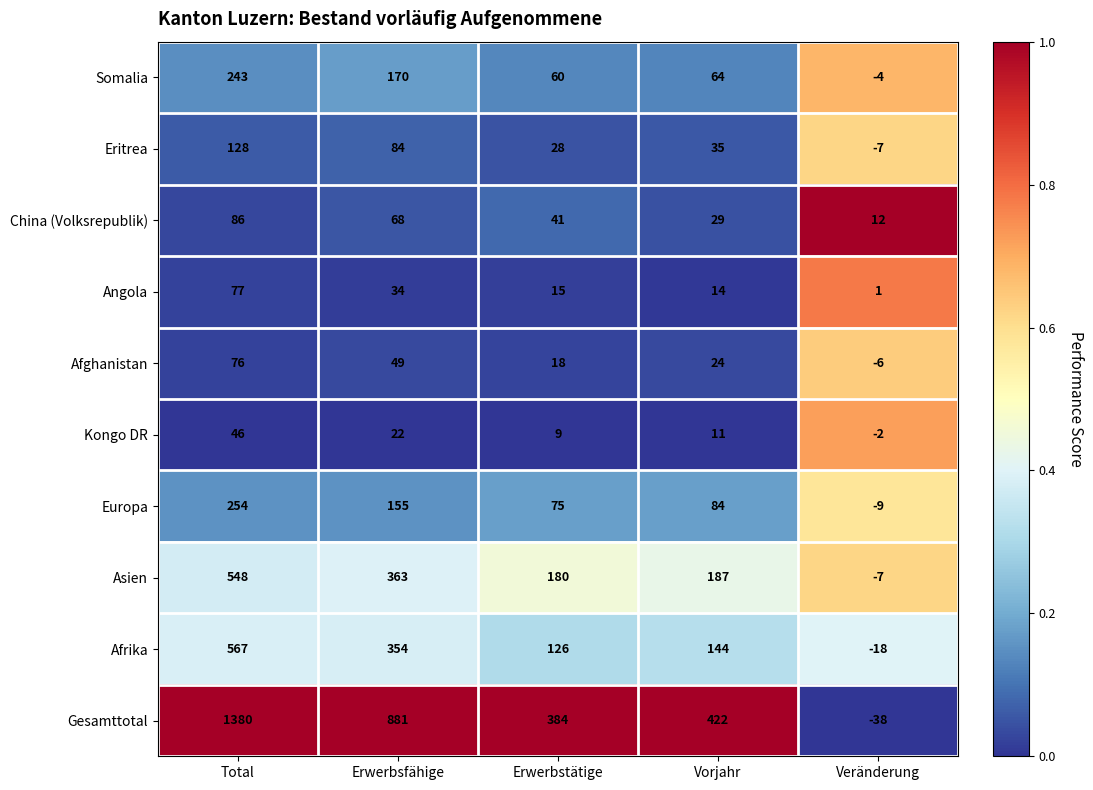

The value of Kongo DR at Vorjahr is 11. True or false?

True